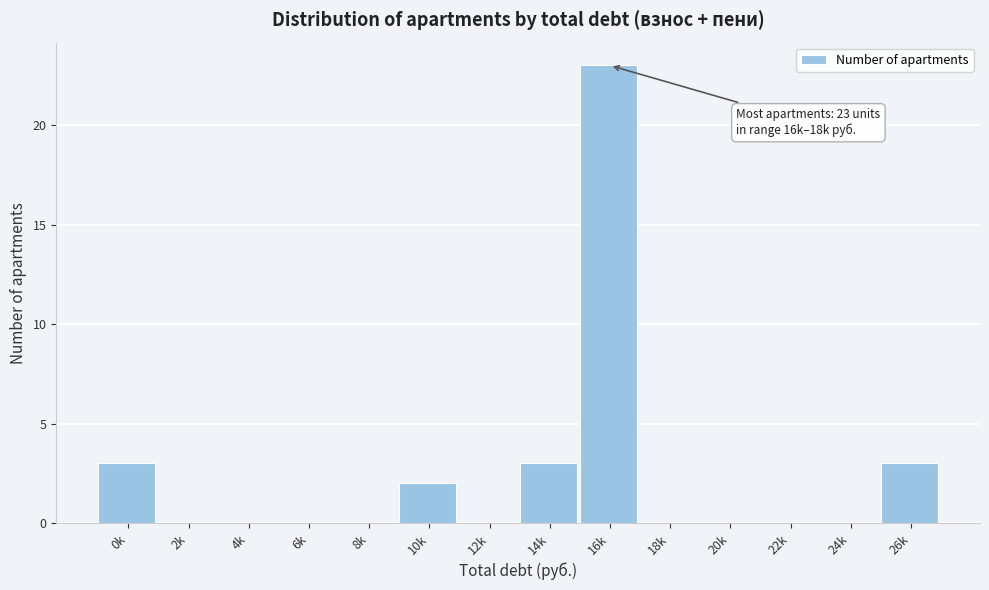

Reading right to left, extract all data points from this chart.

26k=3	24k=0	22k=0	20k=0	18k=0	16k=23	14k=3	12k=0	10k=2	8k=0	6k=0	4k=0	2k=0	0k=3